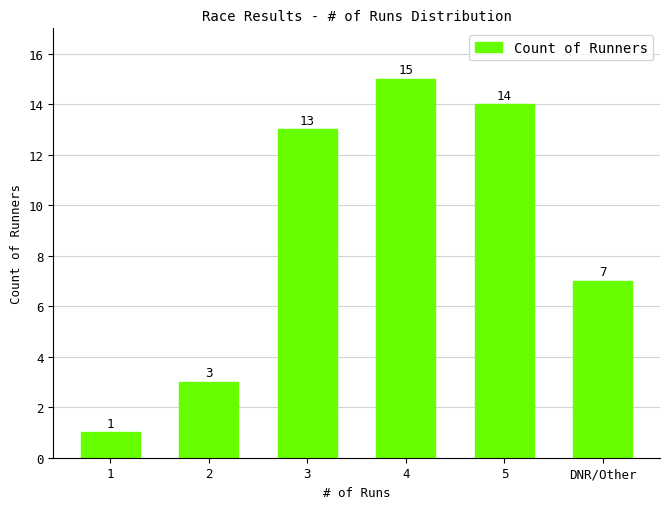

What is the value of the 3rd bar from the left?

13